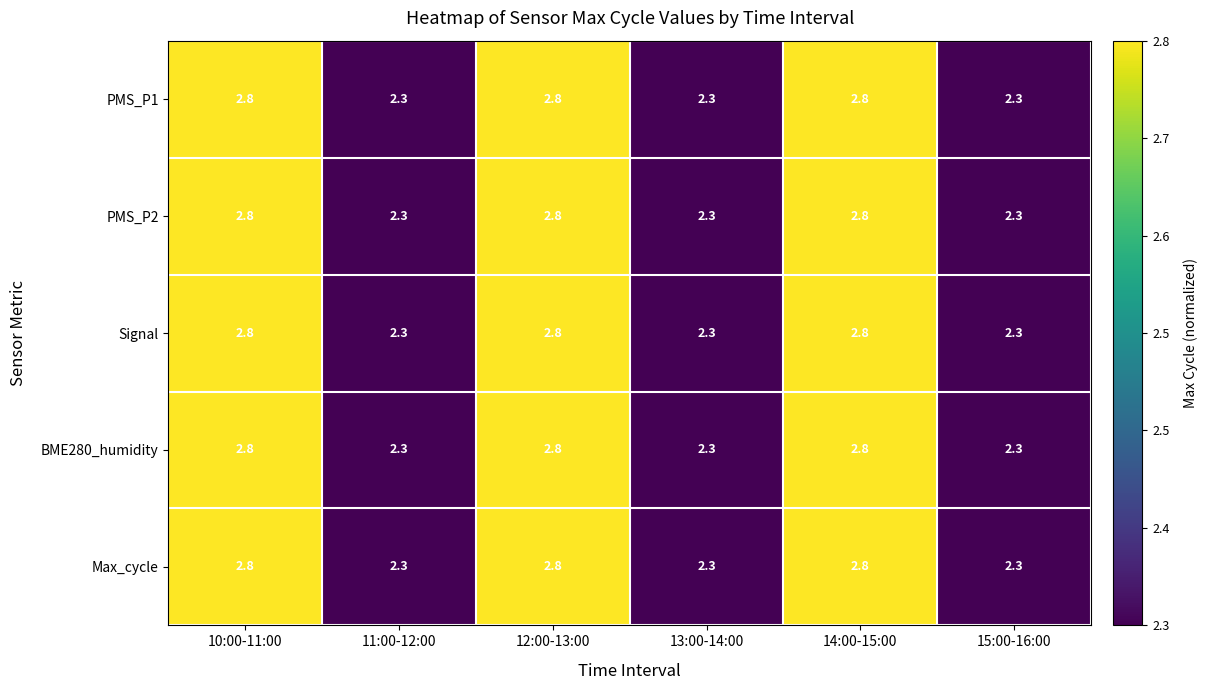

Reading left to right, extract all data points from this chart.

PMS_P1: 10:00-11:00=2.8	11:00-12:00=2.3	12:00-13:00=2.8	13:00-14:00=2.3	14:00-15:00=2.8	15:00-16:00=2.3
PMS_P2: 10:00-11:00=2.8	11:00-12:00=2.3	12:00-13:00=2.8	13:00-14:00=2.3	14:00-15:00=2.8	15:00-16:00=2.3
Signal: 10:00-11:00=2.8	11:00-12:00=2.3	12:00-13:00=2.8	13:00-14:00=2.3	14:00-15:00=2.8	15:00-16:00=2.3
BME280_humidity: 10:00-11:00=2.8	11:00-12:00=2.3	12:00-13:00=2.8	13:00-14:00=2.3	14:00-15:00=2.8	15:00-16:00=2.3
Max_cycle: 10:00-11:00=2.8	11:00-12:00=2.3	12:00-13:00=2.8	13:00-14:00=2.3	14:00-15:00=2.8	15:00-16:00=2.3